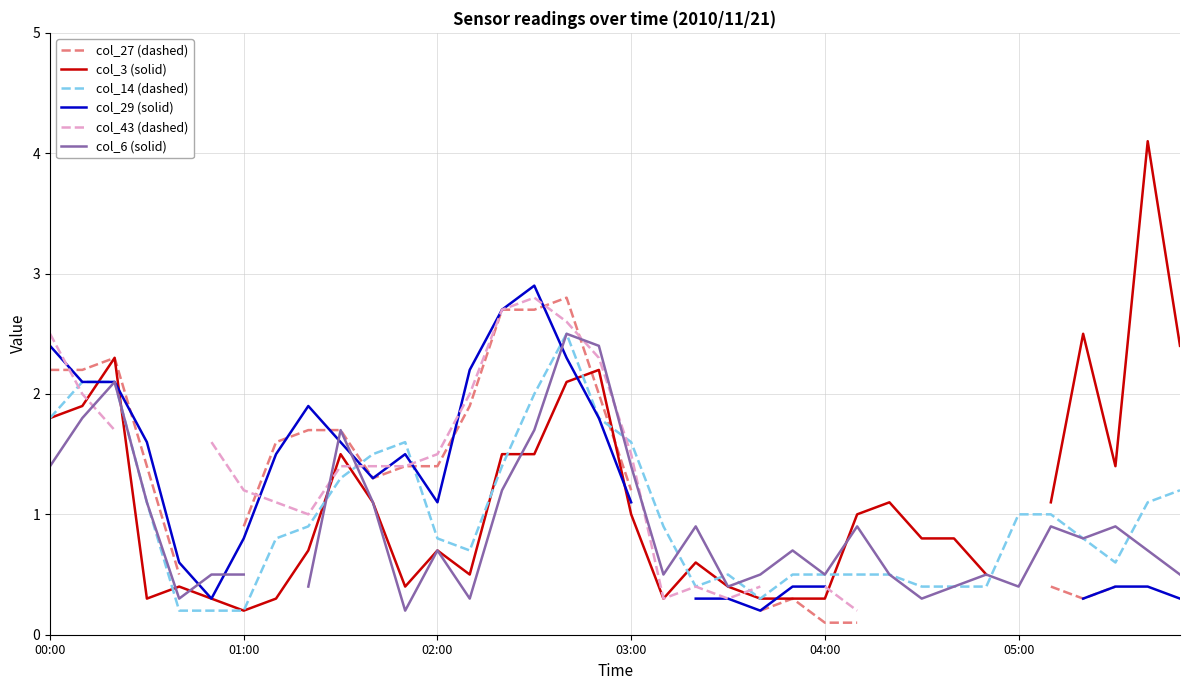

What are all the series names shown in the legend?

col_27 (dashed), col_3 (solid), col_14 (dashed), col_29 (solid), col_43 (dashed), col_6 (solid)